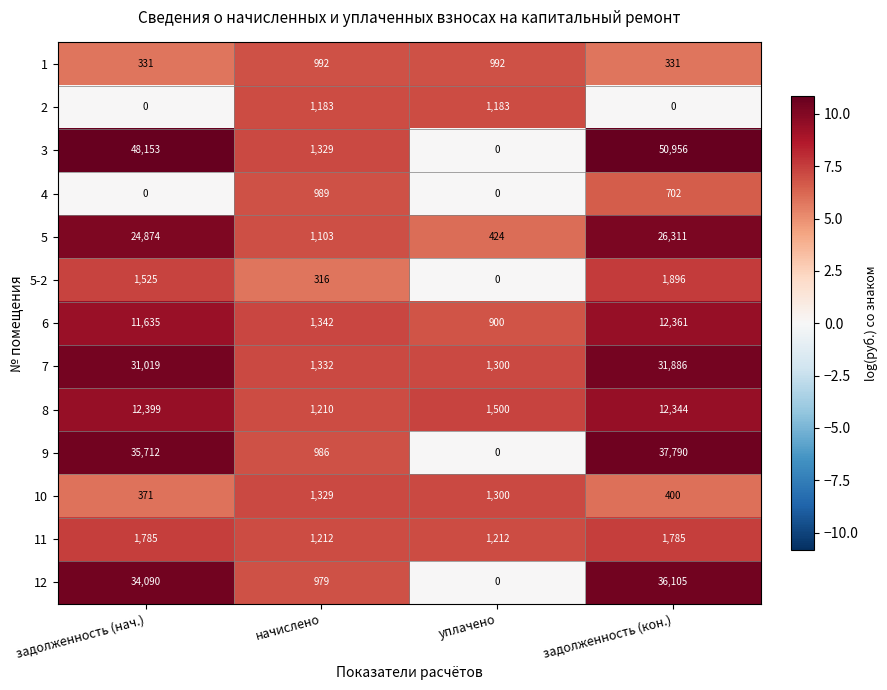

Where is 12 nearest to the value 18052?

задолженность (нач.)